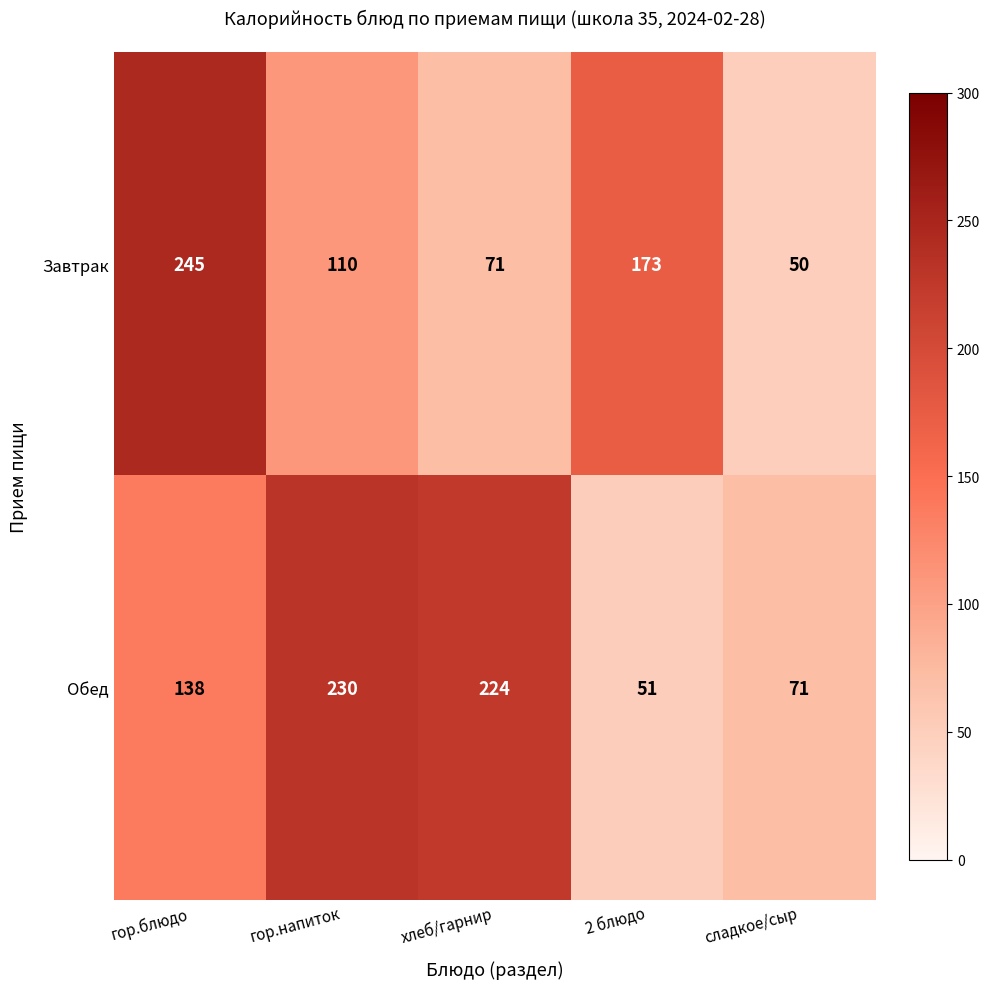

Which series has the largest total across all categories?

Обед